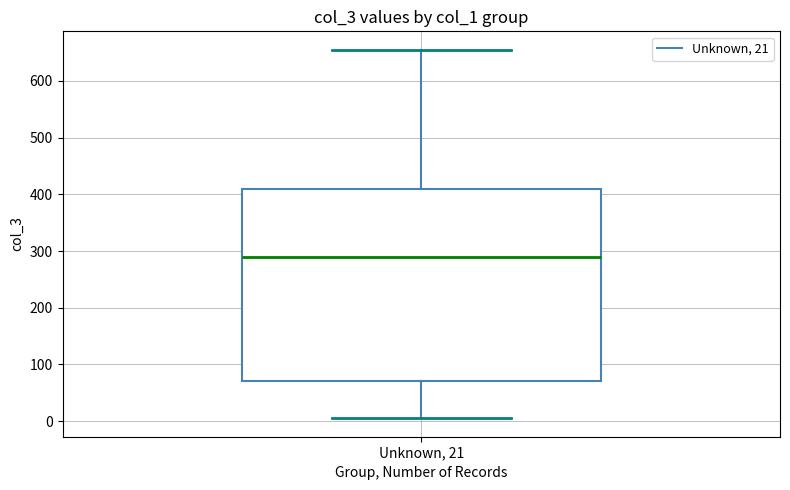

Where does the lower whisker of the box for Unknown, 21 end on the y-axis? The values are not printed on the chart, so give them approximately, as read against the axis.

10